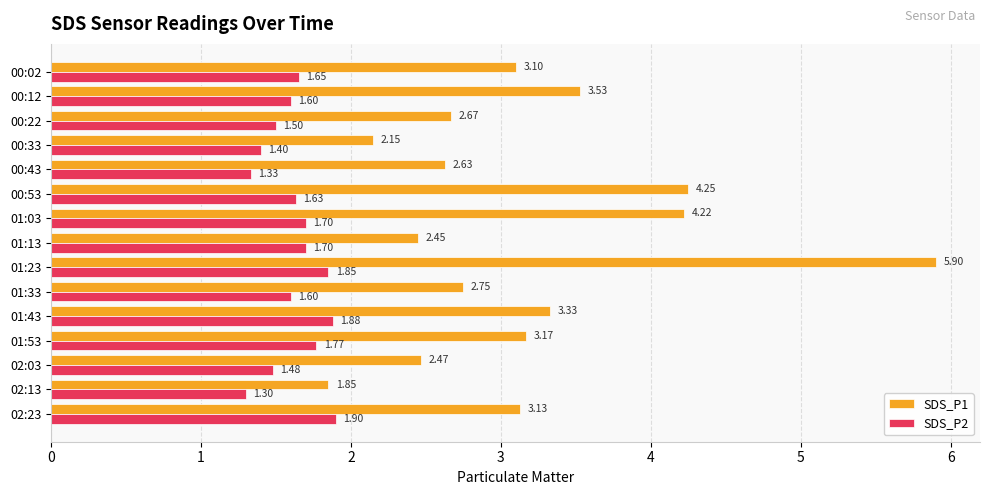

Between 00:53 and 01:43, which series saw the biggest shift?

SDS_P1